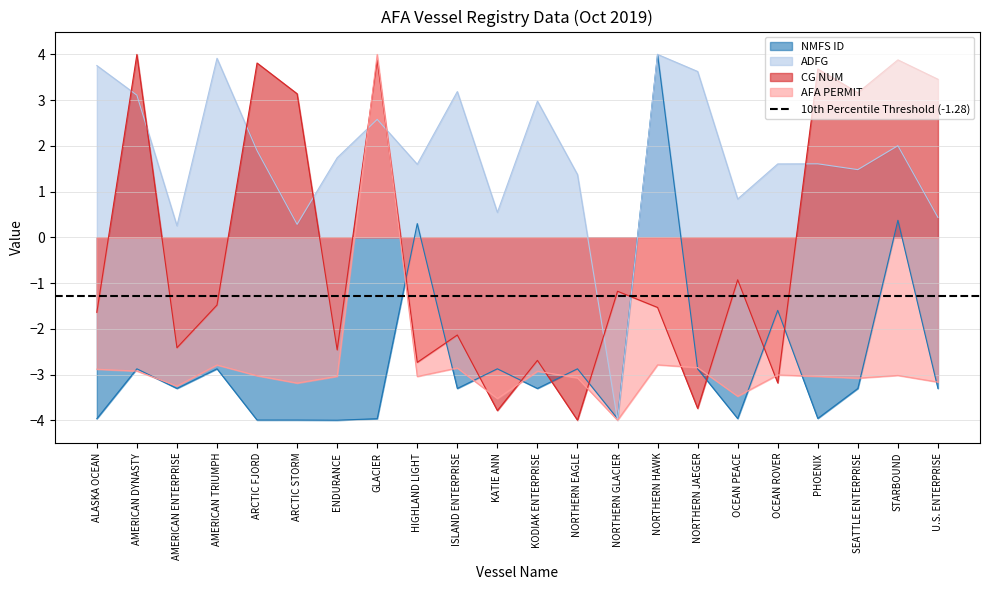

Where is CG NUM nearest to the value 0?

OCEAN PEACE